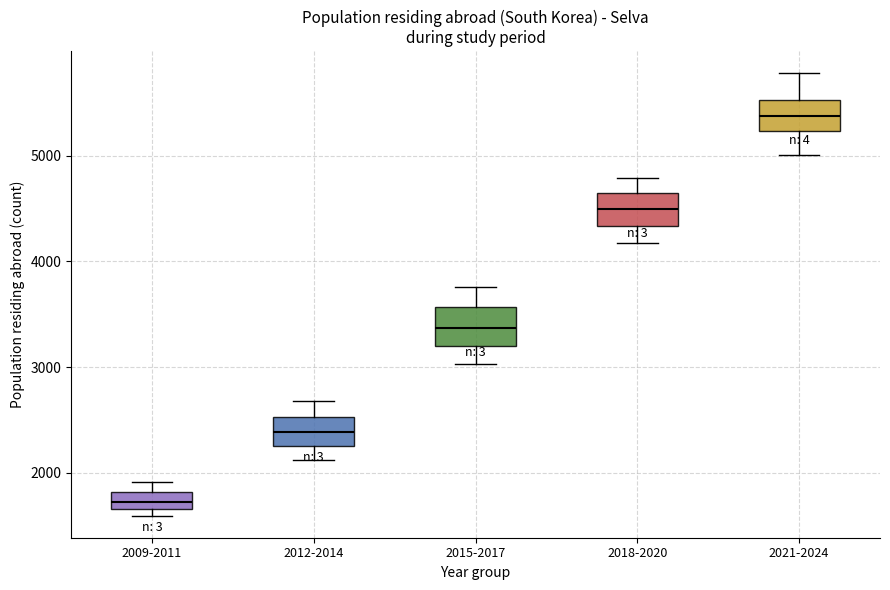

What is the greatest value displayed?

5780